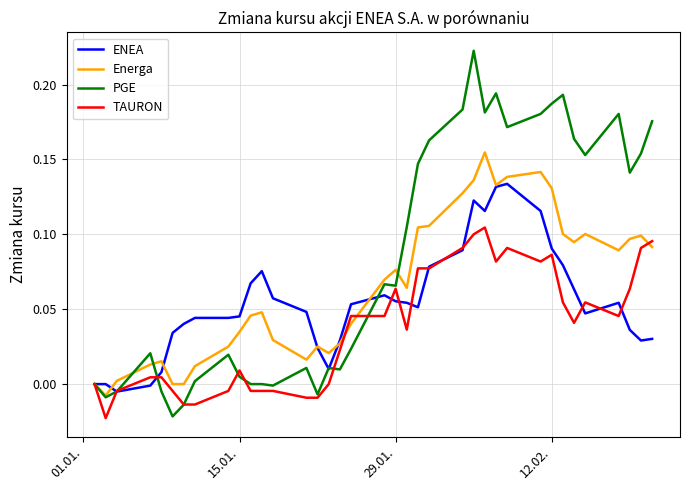

Rank the series by their maximum value, from lowest to highest.

TAURON, ENEA, Energa, PGE